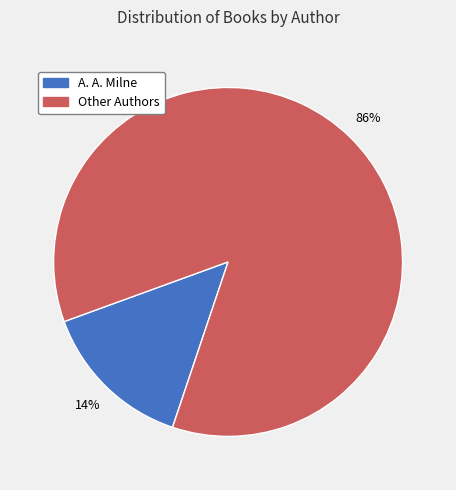

True or false: Other Authors accounts for 86% of the total.

True